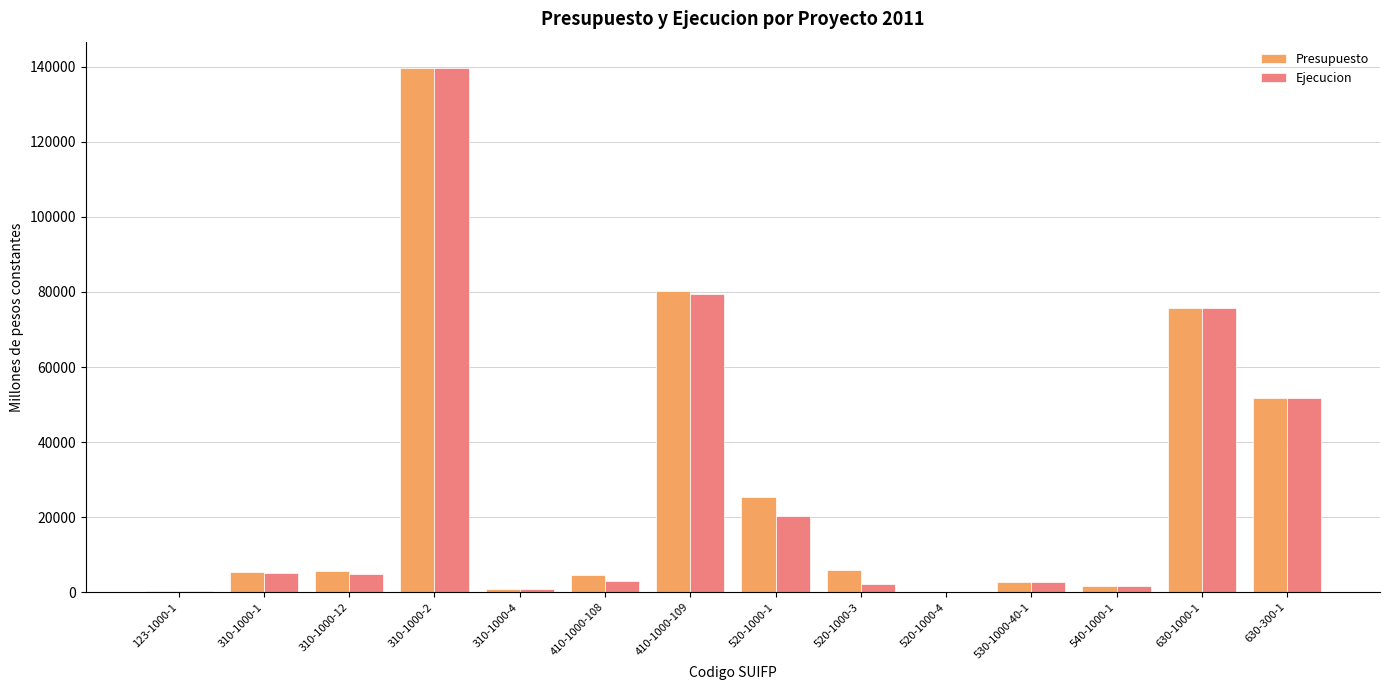

How many data points in Presupuesto are above 5526?

7